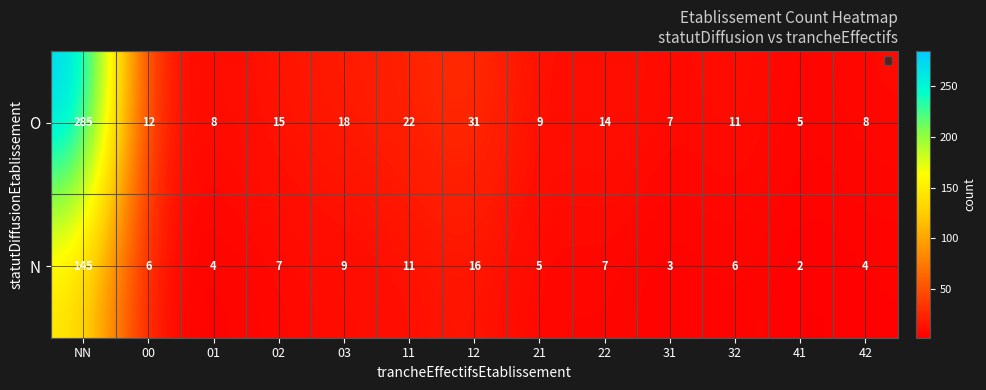

What is the sum of the O values at 21 and 32?

20